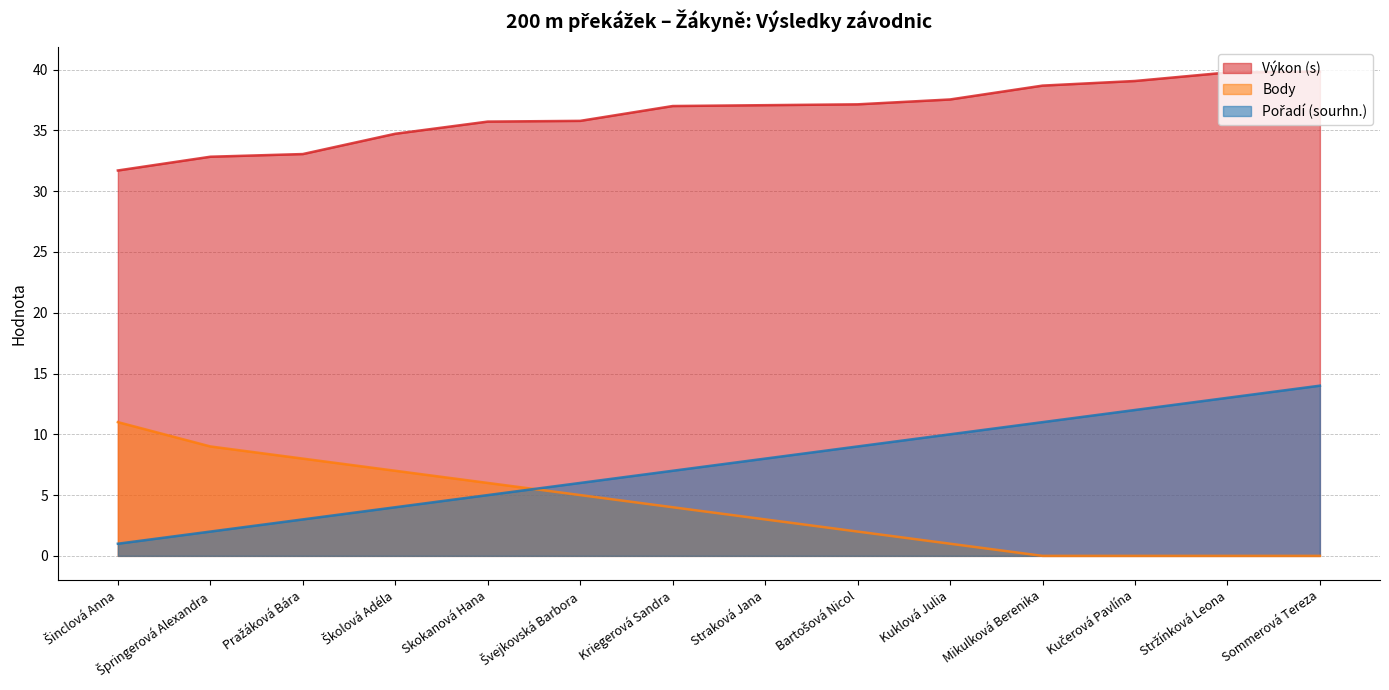

Reading right to left, transcribe all the data shown in this chart.

Výkon (s): Sommerová Tereza=39.8	Stržínková Leona=39.8	Kučerová Pavlína=39.1	Mikulková Berenika=38.7	Kuklová Julia=37.5	Bartošová Nicol=37.1	Straková Jana=37.1	Kriegerová Sandra=37.0	Švejkovská Barbora=35.8	Skokanová Hana=35.7	Školová Adéla=34.7	Pražáková Bára=33.0	Špringerová Alexandra=32.8	Šinclová Anna=31.7
Body: Sommerová Tereza=0.0	Stržínková Leona=0.0	Kučerová Pavlína=0.0	Mikulková Berenika=0.0	Kuklová Julia=1.0	Bartošová Nicol=2.0	Straková Jana=3.0	Kriegerová Sandra=4.0	Švejkovská Barbora=5.0	Skokanová Hana=6.0	Školová Adéla=7.0	Pražáková Bára=8.0	Špringerová Alexandra=9.0	Šinclová Anna=11.0
Pořadí (sourhn.): Sommerová Tereza=14.0	Stržínková Leona=13.0	Kučerová Pavlína=12.0	Mikulková Berenika=11.0	Kuklová Julia=10.0	Bartošová Nicol=9.0	Straková Jana=8.0	Kriegerová Sandra=7.0	Švejkovská Barbora=6.0	Skokanová Hana=5.0	Školová Adéla=4.0	Pražáková Bára=3.0	Špringerová Alexandra=2.0	Šinclová Anna=1.0